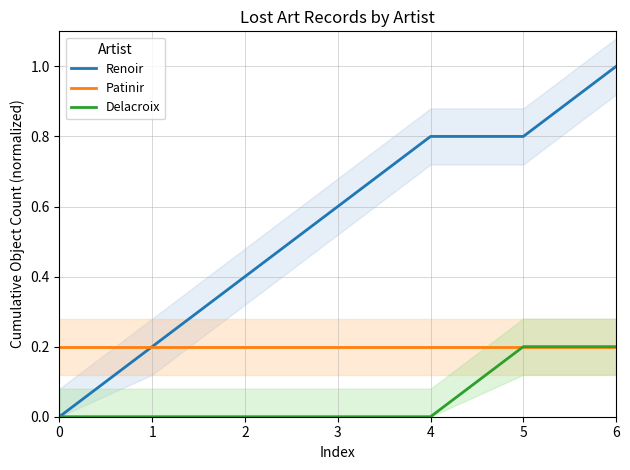

What is the maximum value for Patinir?

0.2